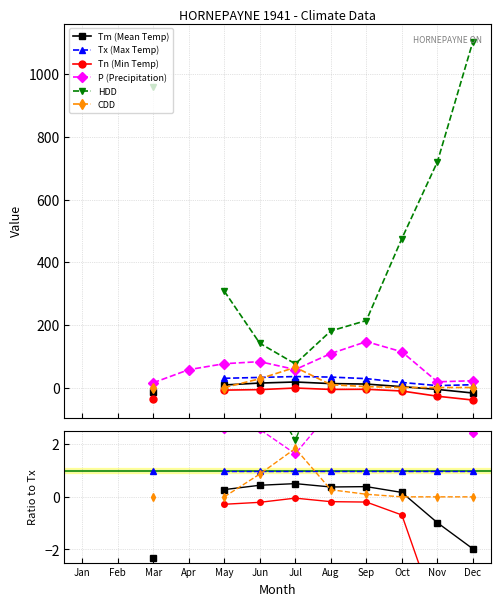

How many positive values does the Tx (Max Temp) series have?

9